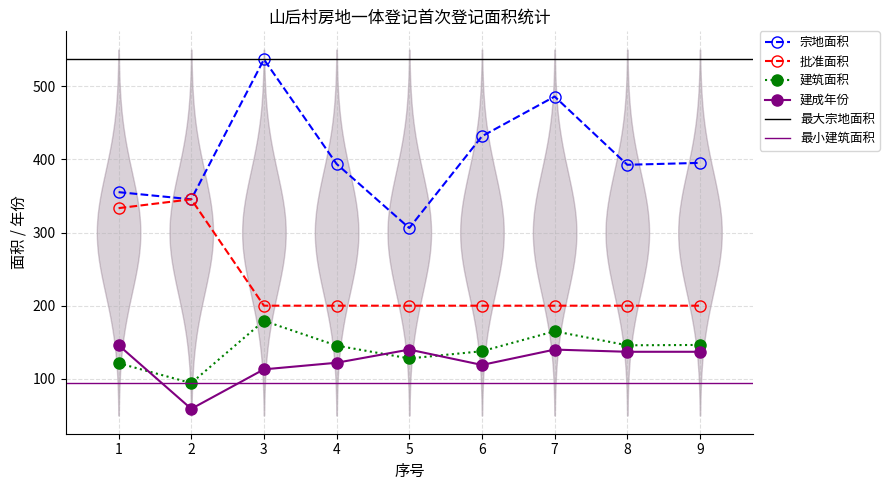

What is the difference between the maximum and minimum values in the 宗地面积 series?

230.5